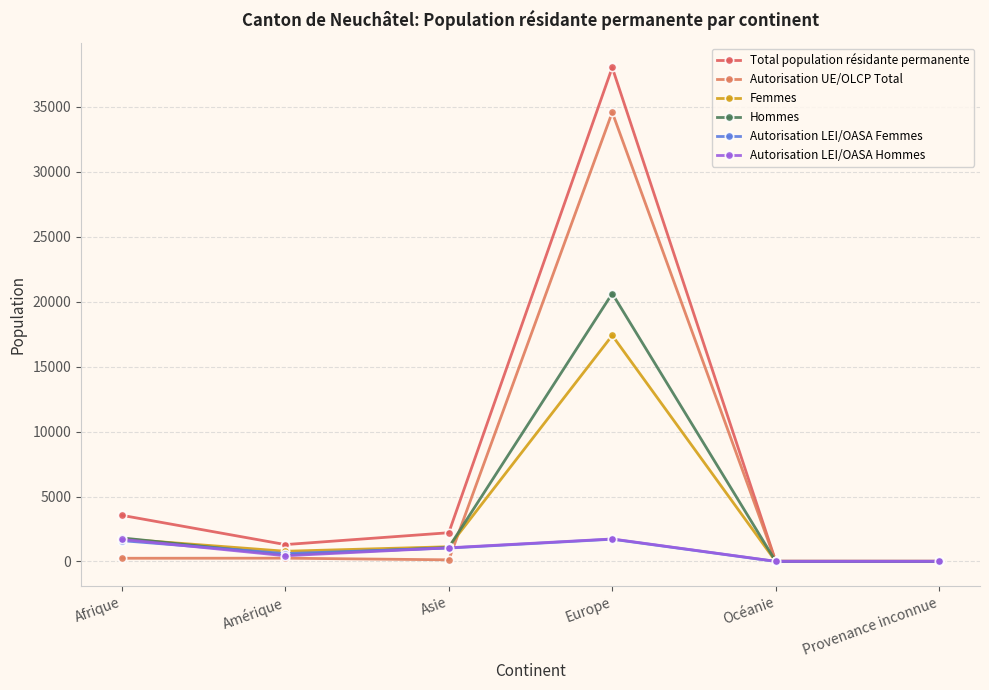

True or false: Autorisation UE/OLCP Total has a value of 127 at Asie.

True